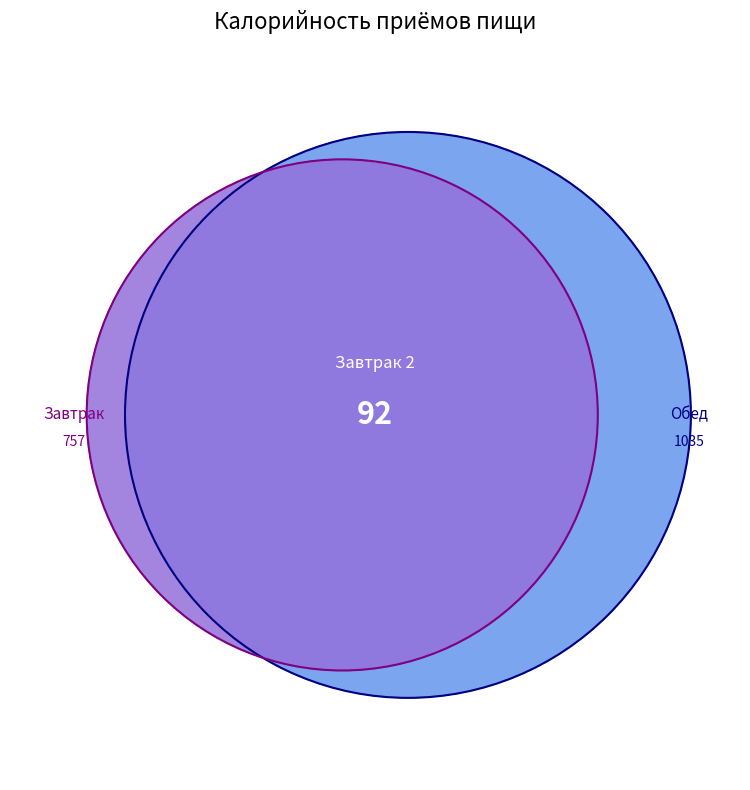

Is Салат из белокочанной капусты с морковью the majority of the pie?

No